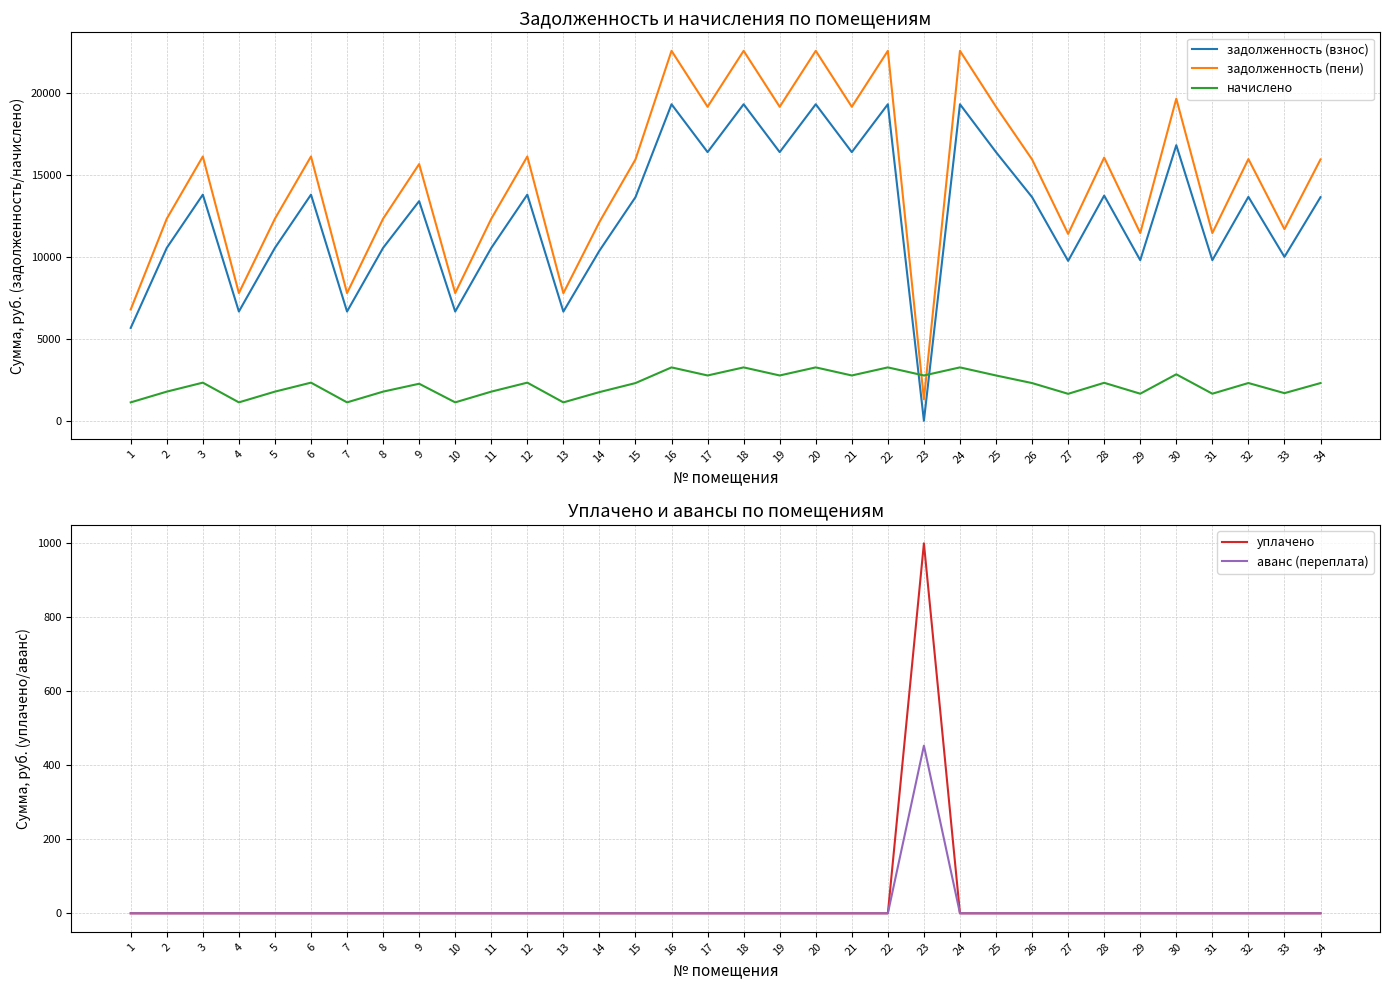

How many interior local peaks does the начислено series have?

12